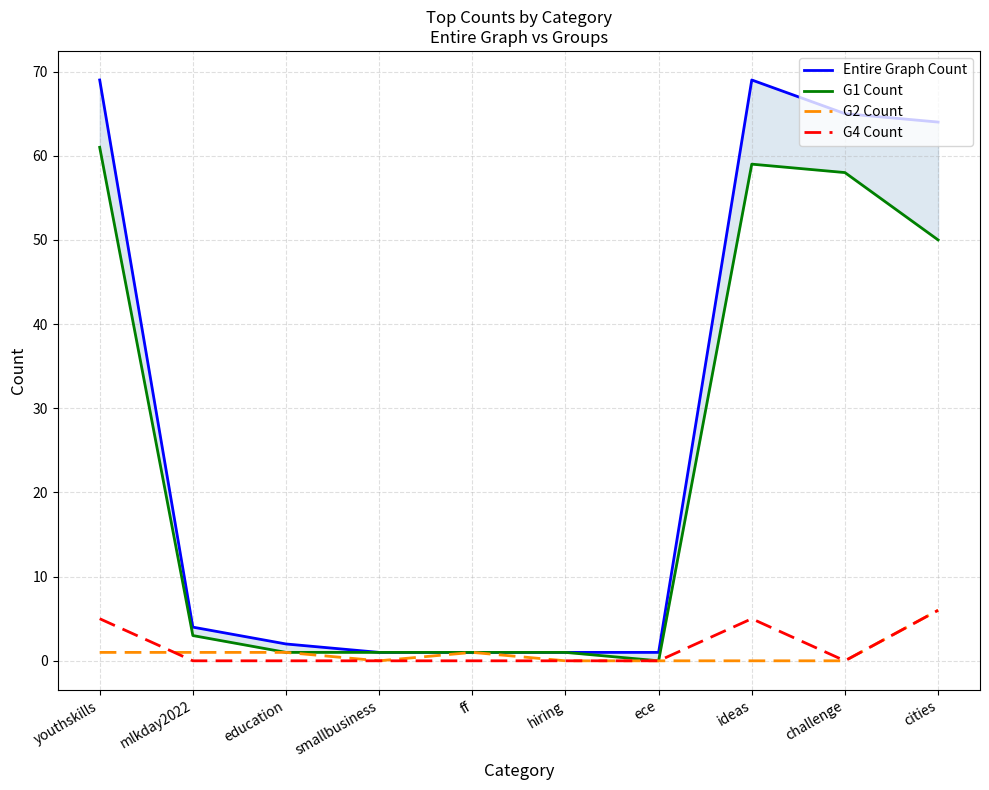

Which label corresponds to the largest value in the chart?

youthskills